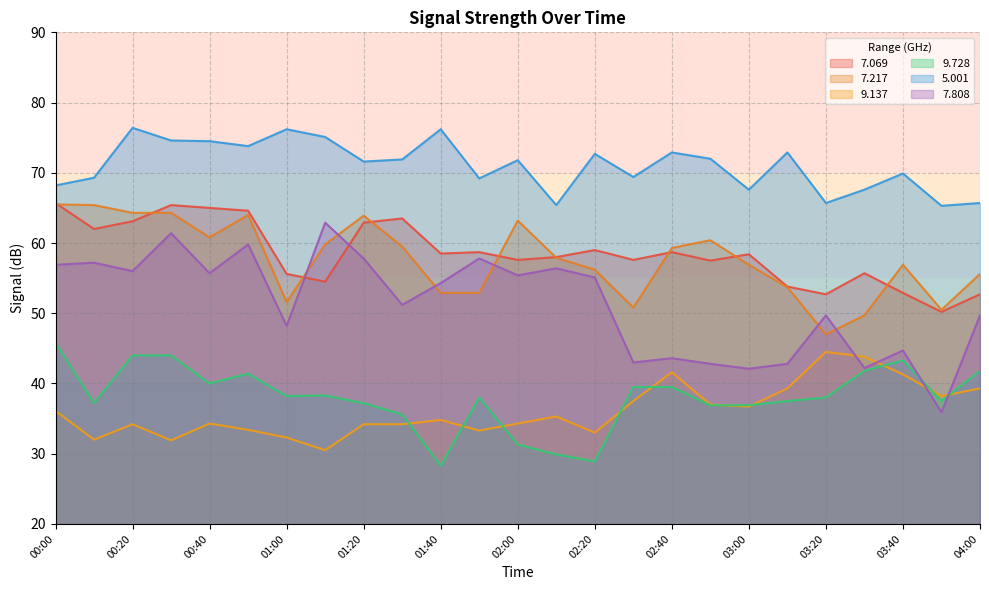

What is the label of the 9th point from the right?

02:40